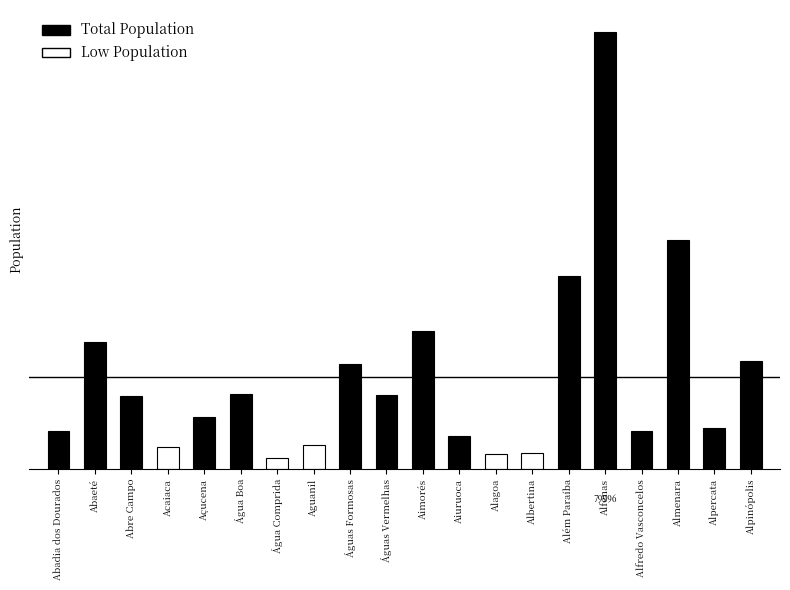

Does the chart contain any negative values?

No